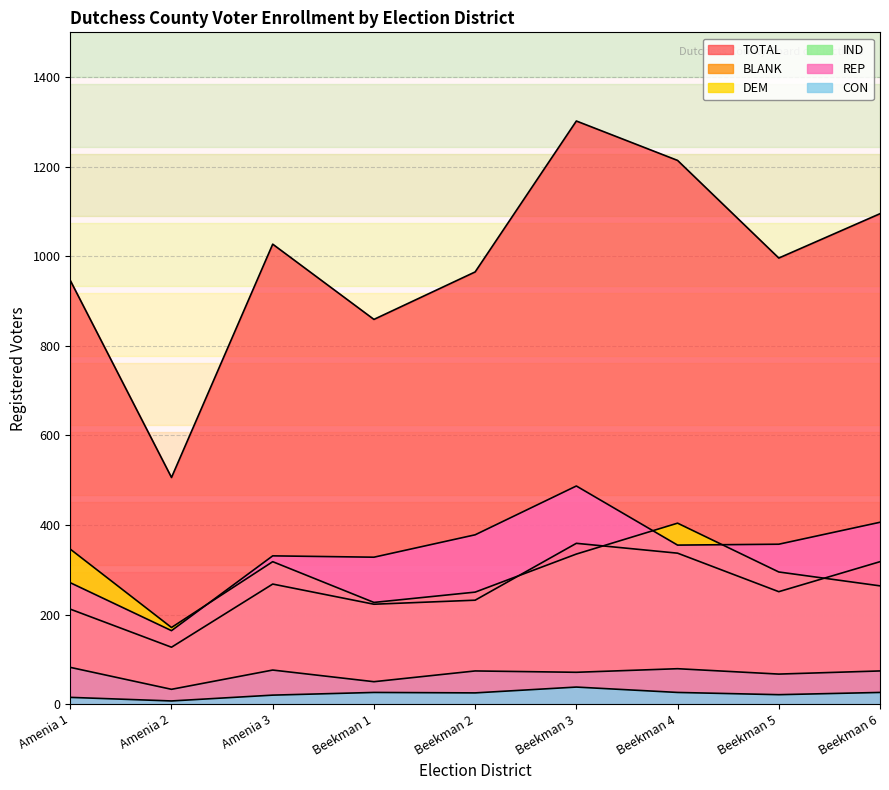

Is it true that BLANK equals 268 at Amenia 3?

True